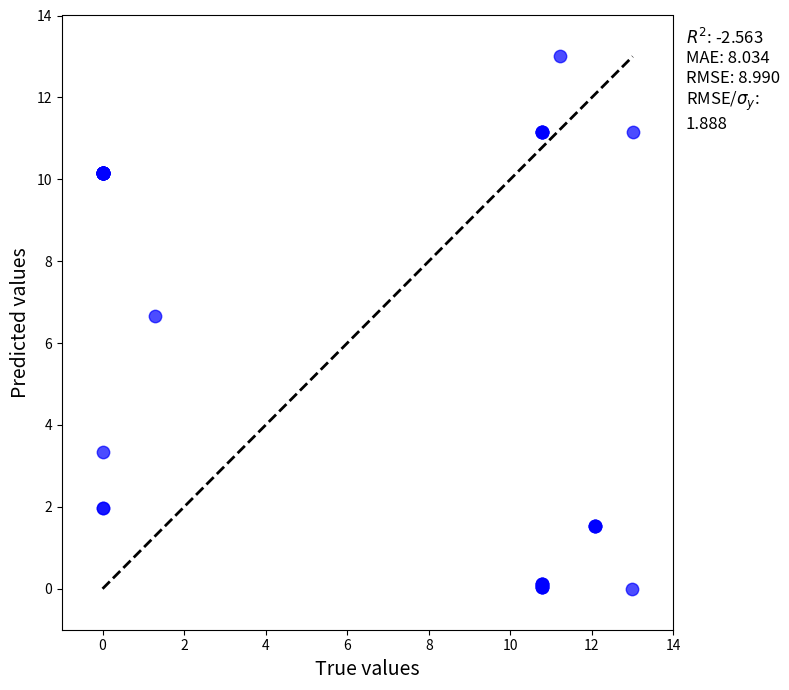

What Y value in the scatter plot is closest to 6?

6.7